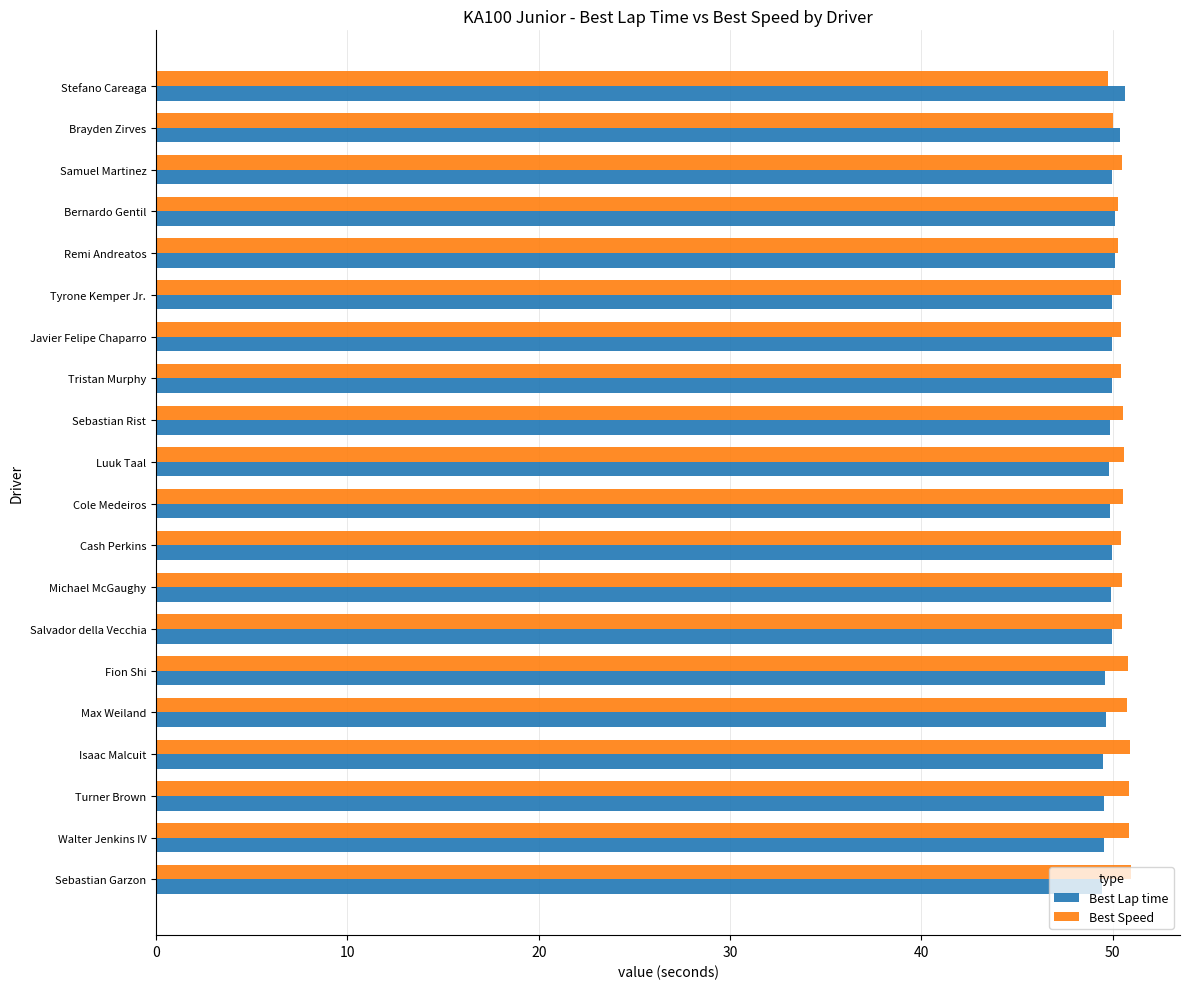

What is the sum of all Best Lap time values?

997.9